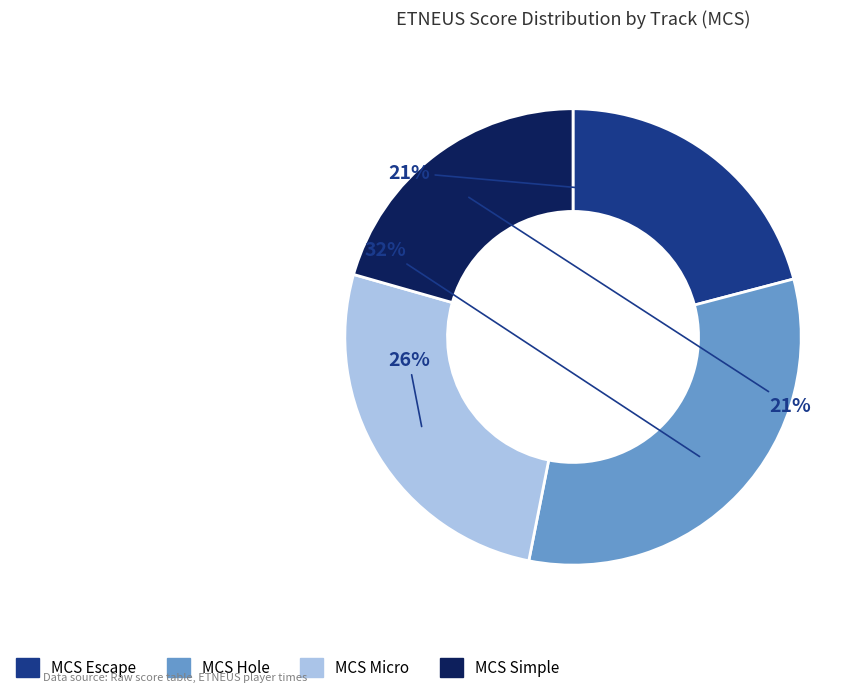

What is the largest slice in the pie chart?

MCS Hole